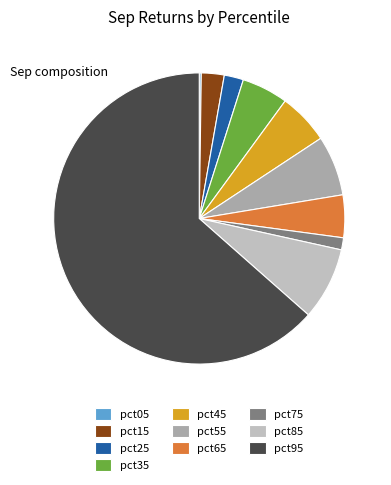

What portion of the pie excludes pct65?

95.3%